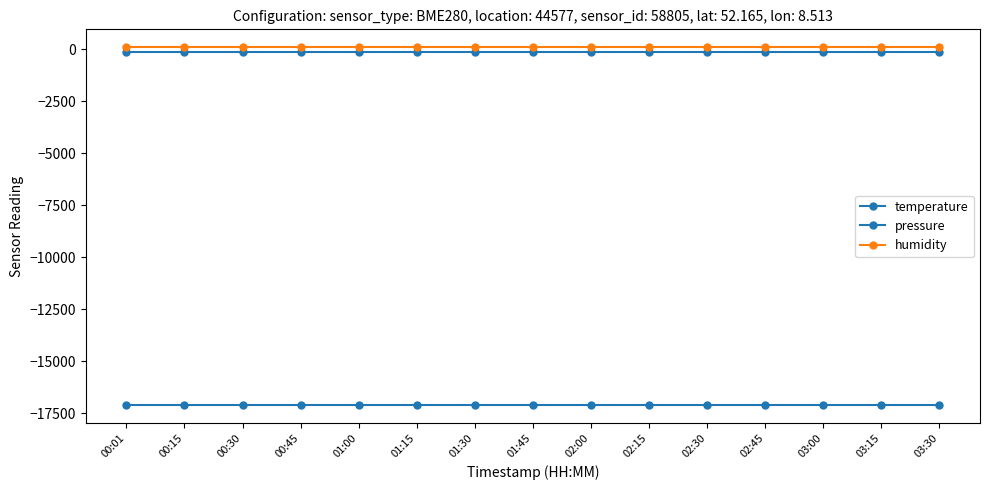

At which category is the sum across all series the highest?

00:01